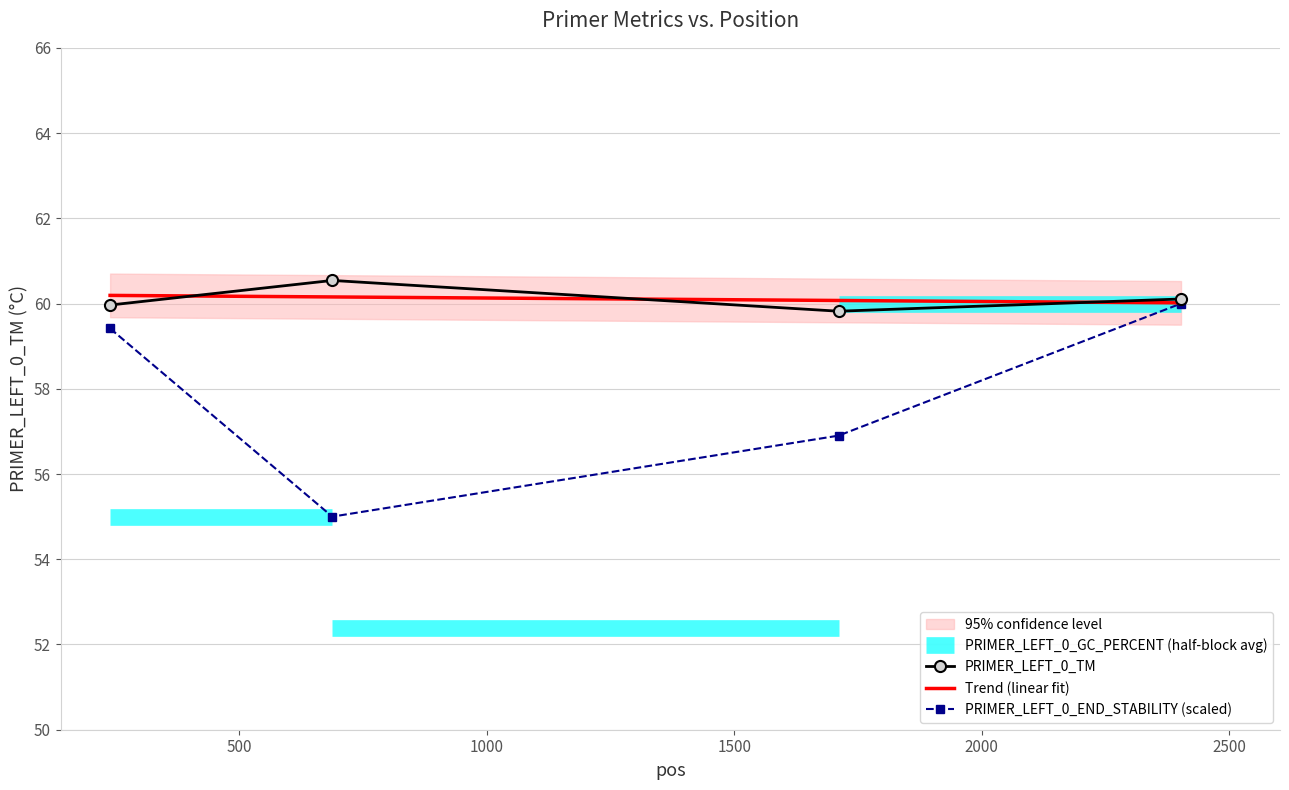

Rank the series by their maximum value, from highest to lowest.

PRIMER_LEFT_0_TM, PRIMER_LEFT_0_END_STABILITY